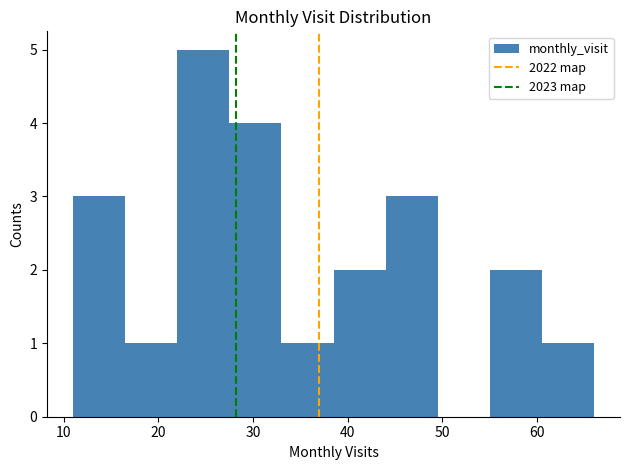

What is the height of the bar covering 60.5 to 66.0 on the x-axis? Neither the bar edges nor the heights are printed on the chart, so give them approximately, as read against the axes.

1